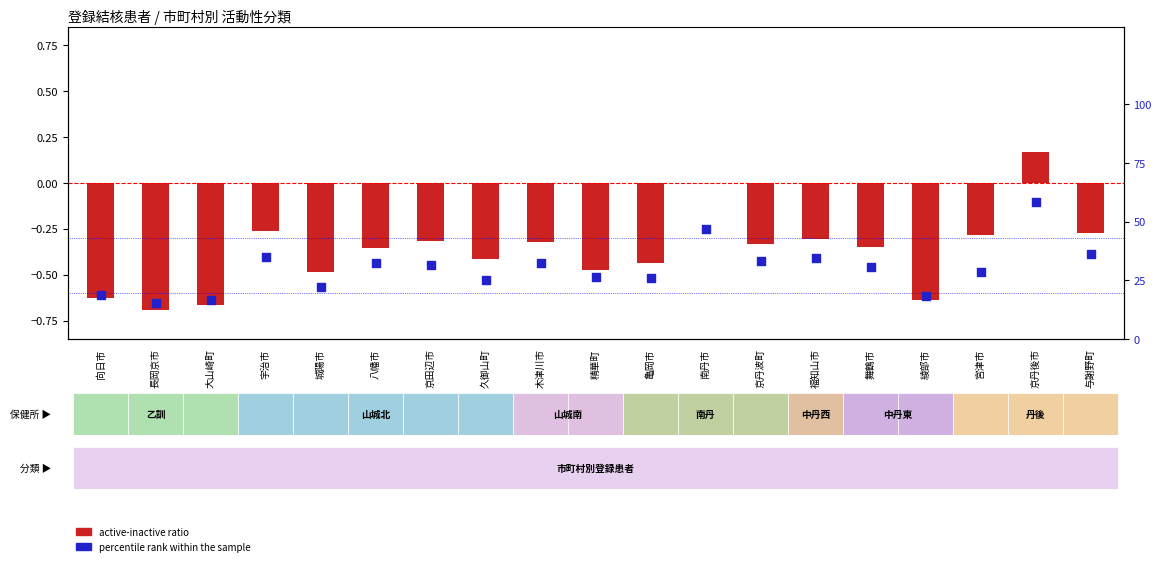

What are all the series names shown in the legend?

active-inactive ratio, percentile rank within the sample